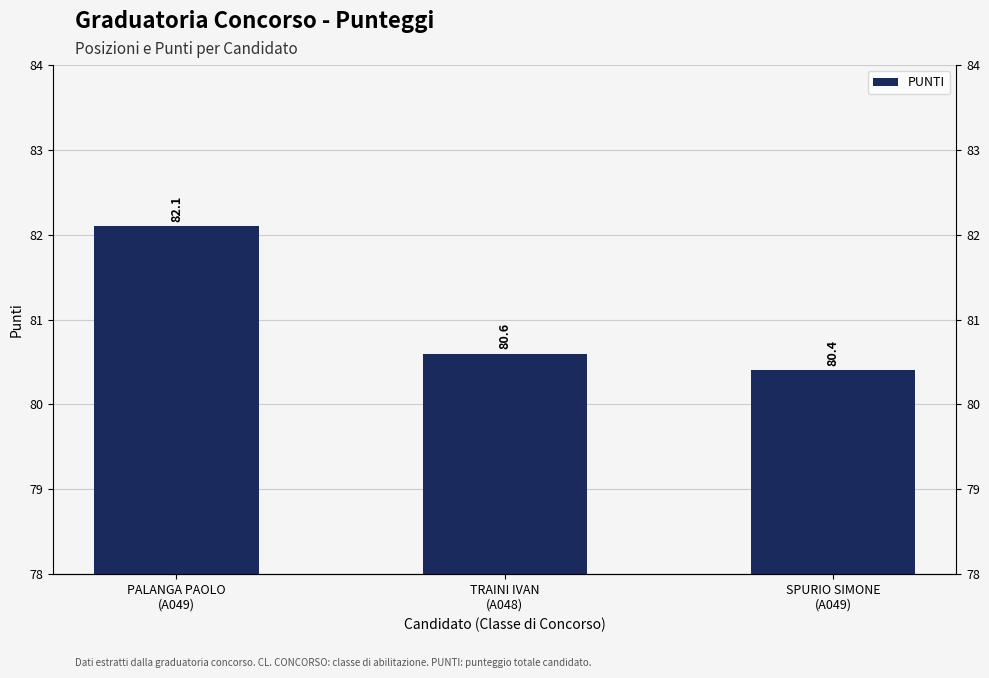

What is the change in value from PALANGA PAOLO
(A049) to TRAINI IVAN
(A048)?

-1.5